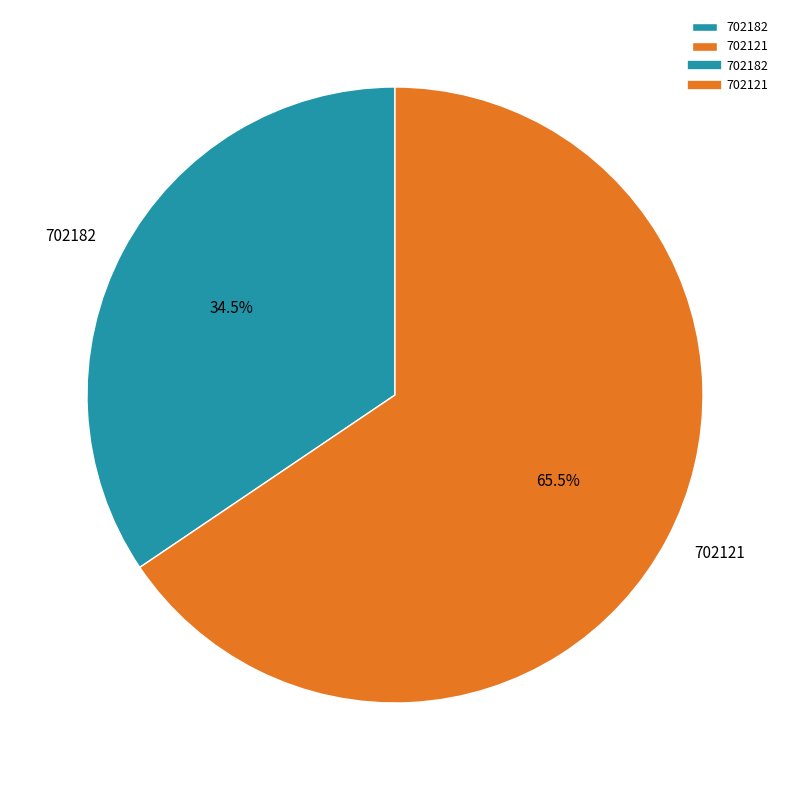

To the nearest percent, what is the difference between the largest and smallest slice percentages?

31%